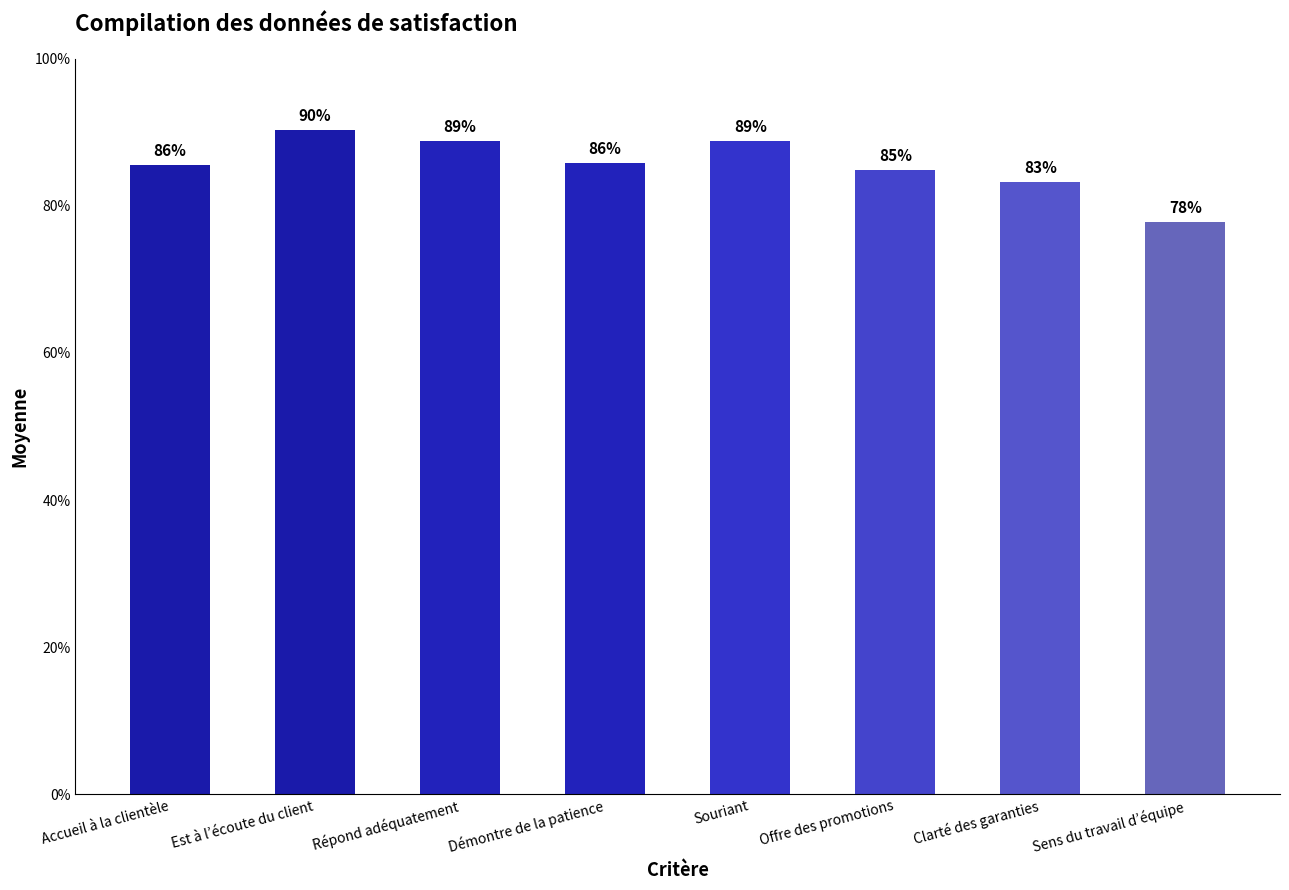

At which label does the data first exceed 4?

Accueil à la clientèle